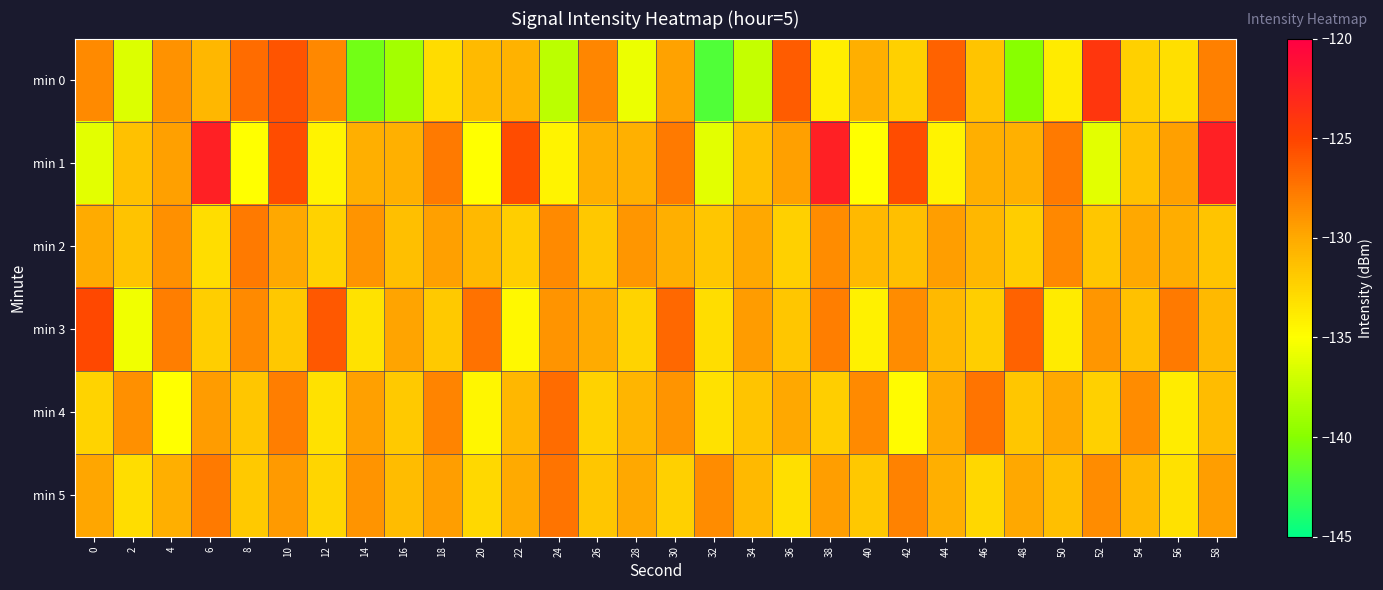

Which series has the widest spread of values?

min 0